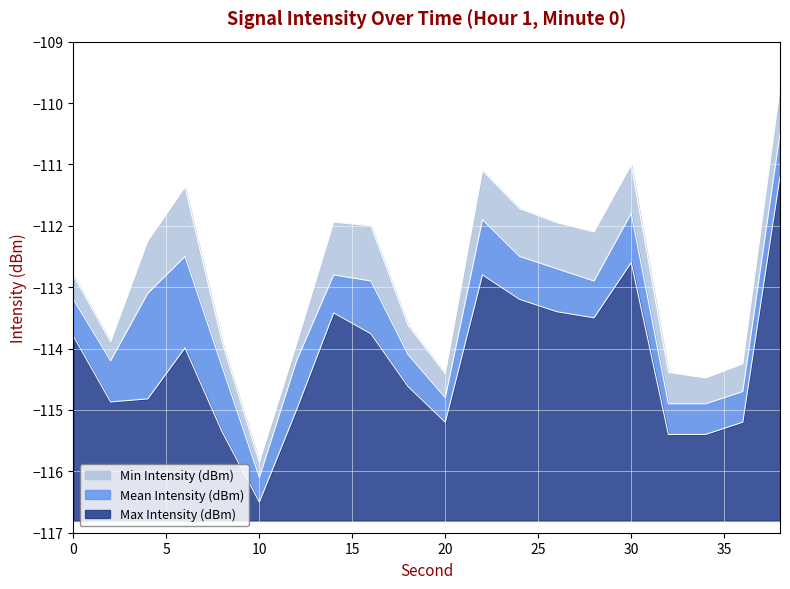

What is the highest value of the Min Intensity (dBm) series?

-109.8